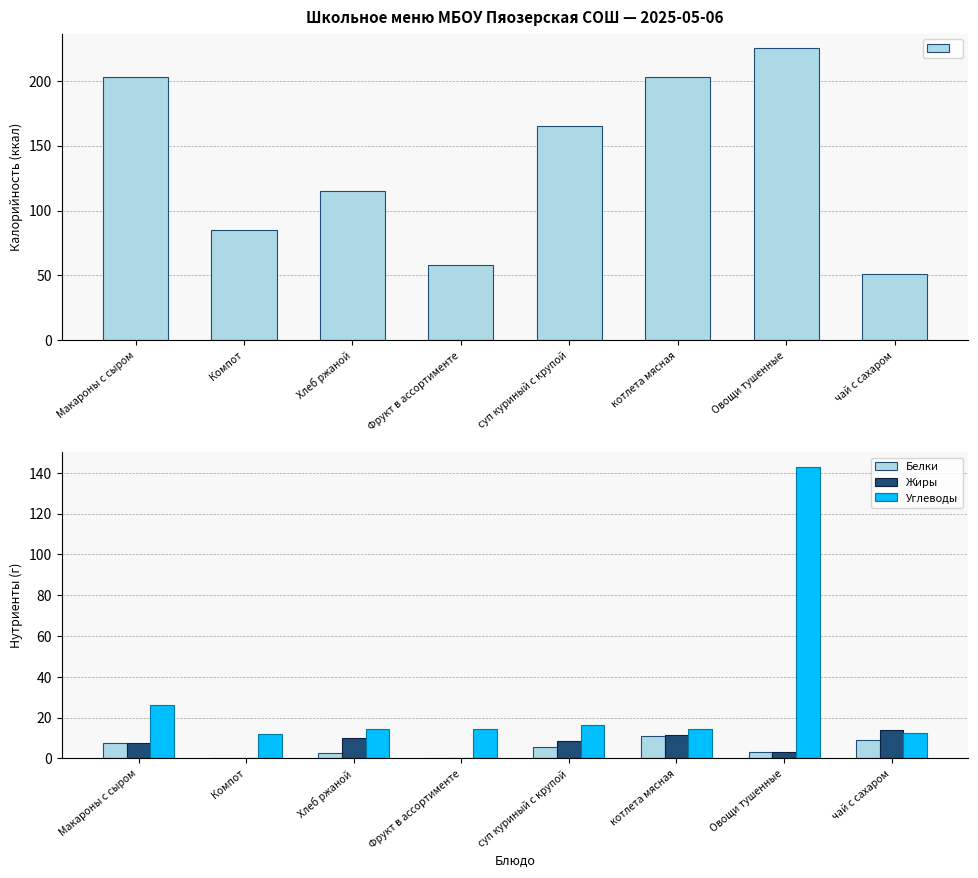

How many positive values does the Жиры series have?

6